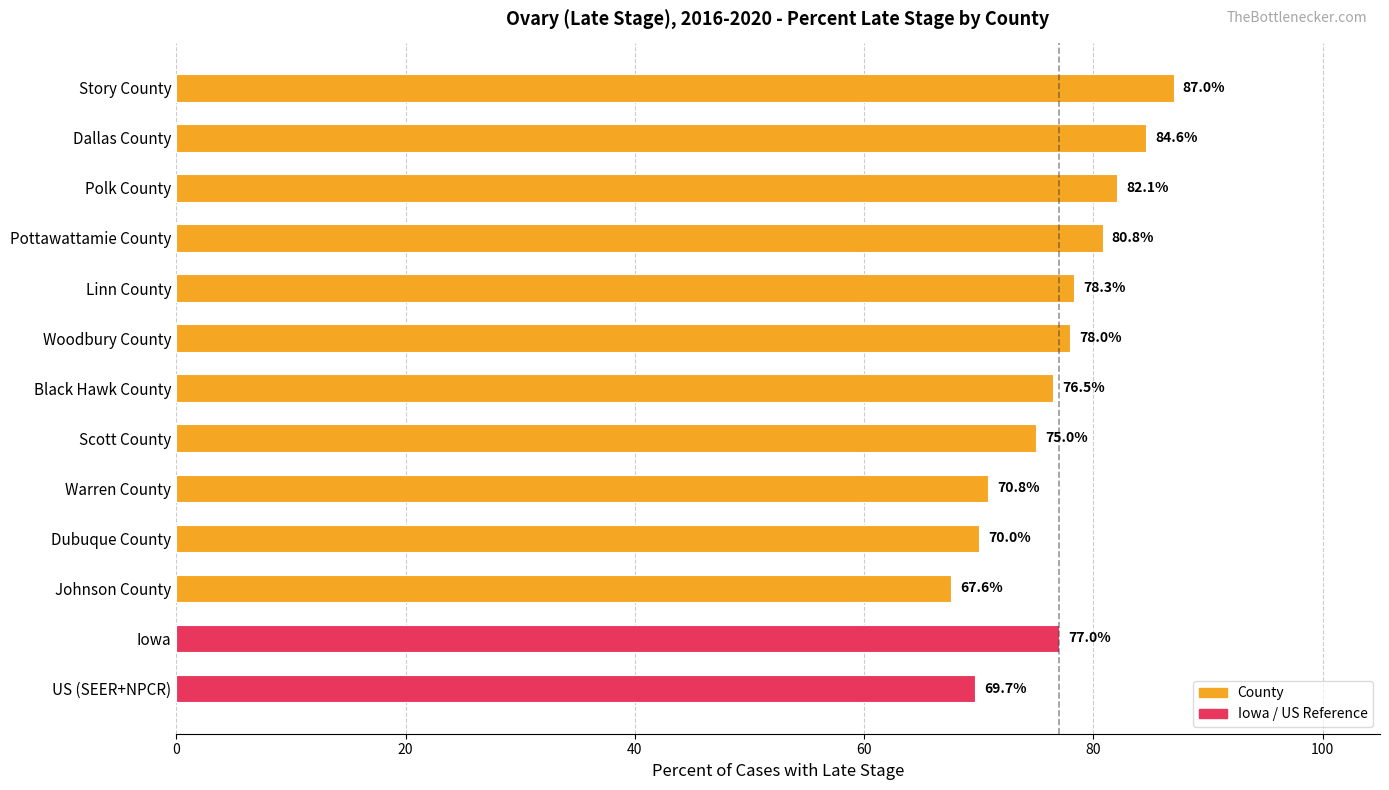

What is the smallest value displayed?

67.6